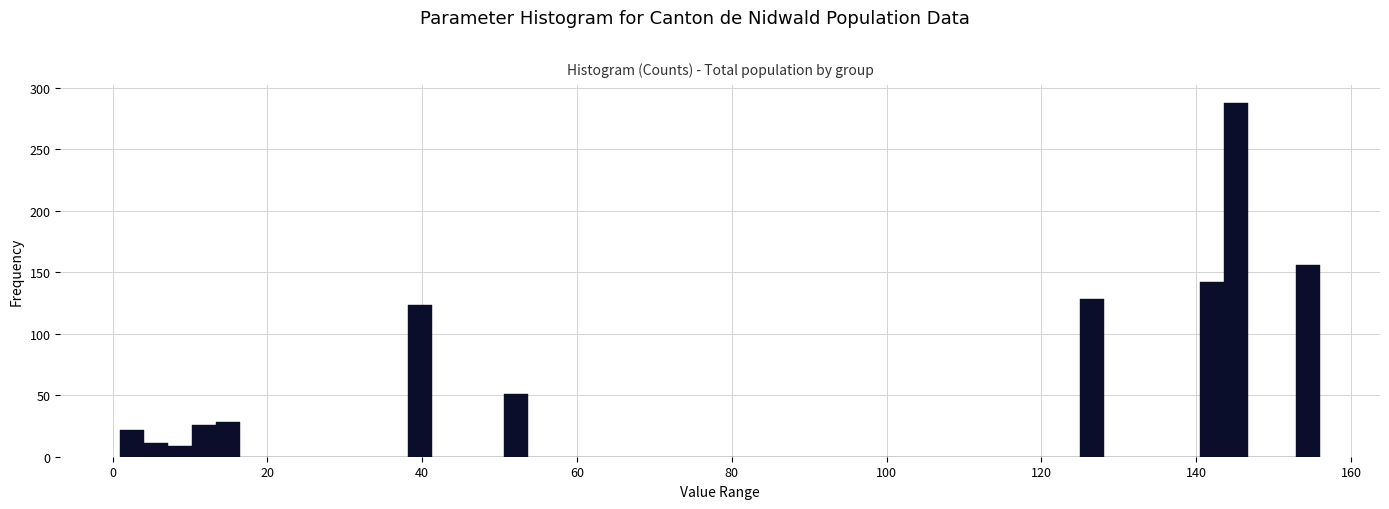

Read against the x-axis, roughly where is the centre of the tallest bar?

146